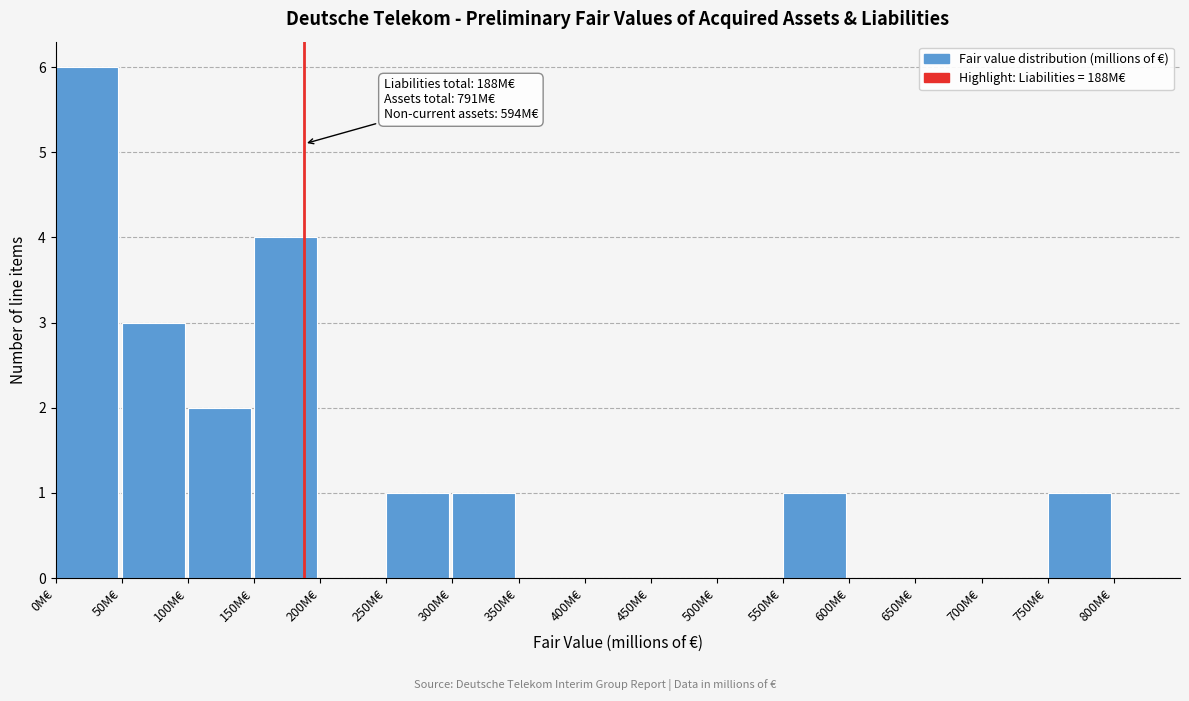

Over which range of the x-axis is the bar tallest?

0 to 50